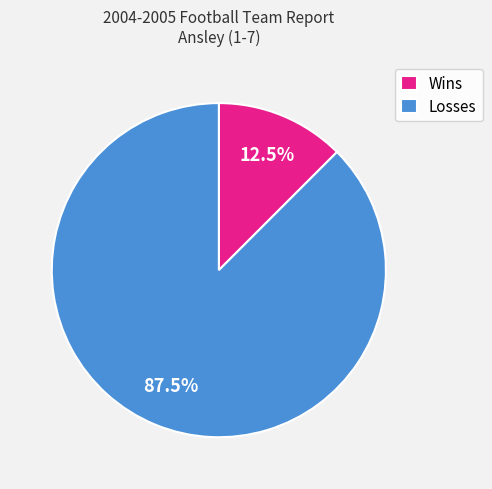

How many slices are in this pie chart?

2